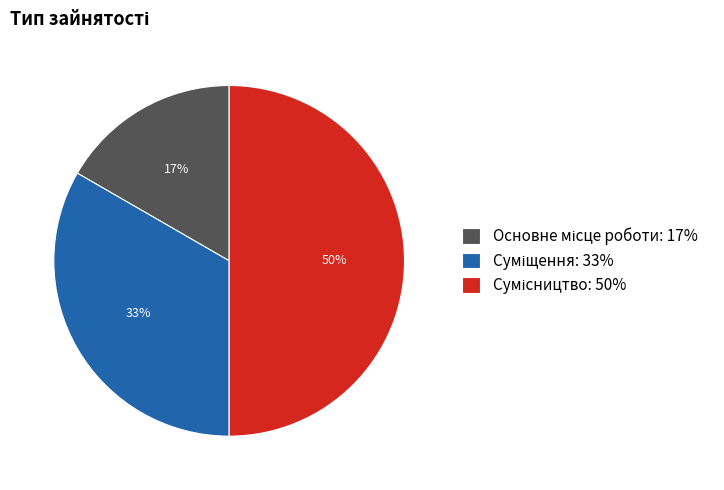

To the nearest percent, what is the difference between the largest and smallest slice percentages?

33%